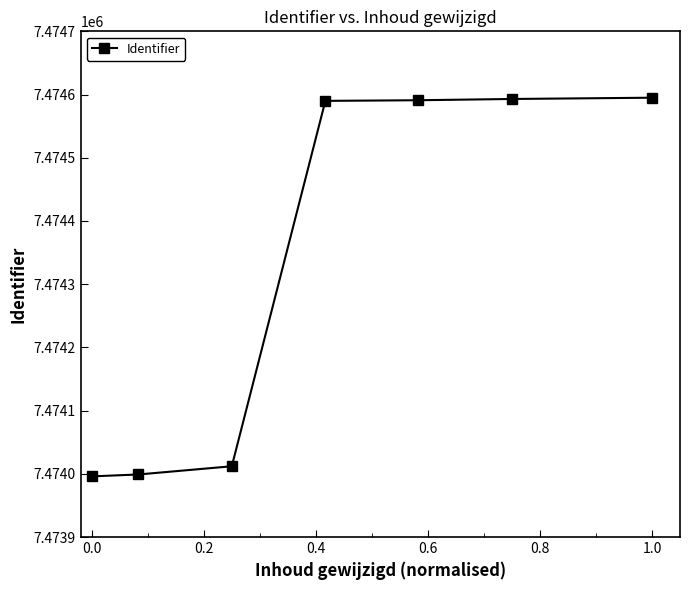

What is the greatest value displayed?

7474595